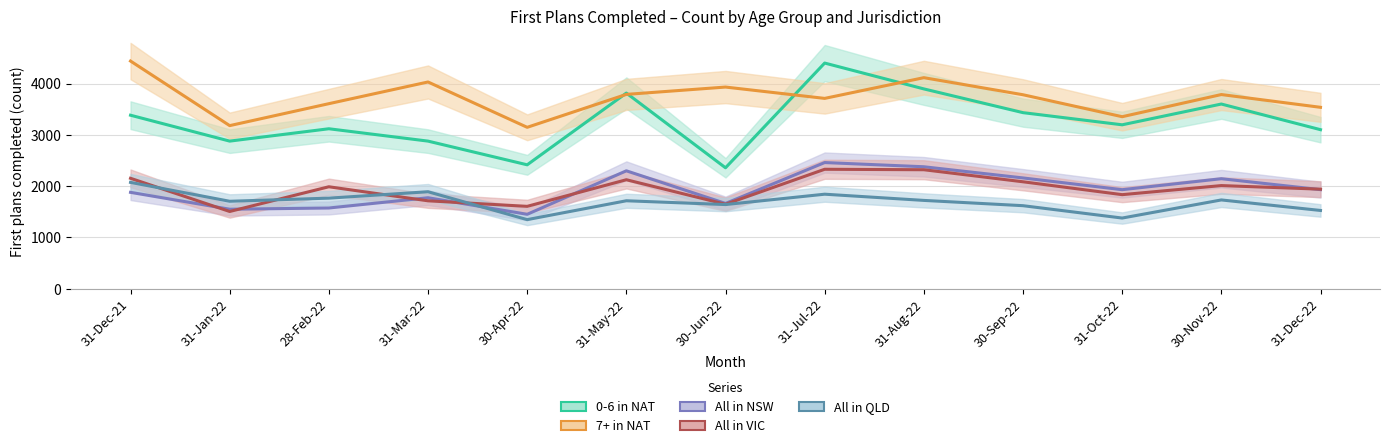

What is the average value of the 0-6 in NAT series?

3266